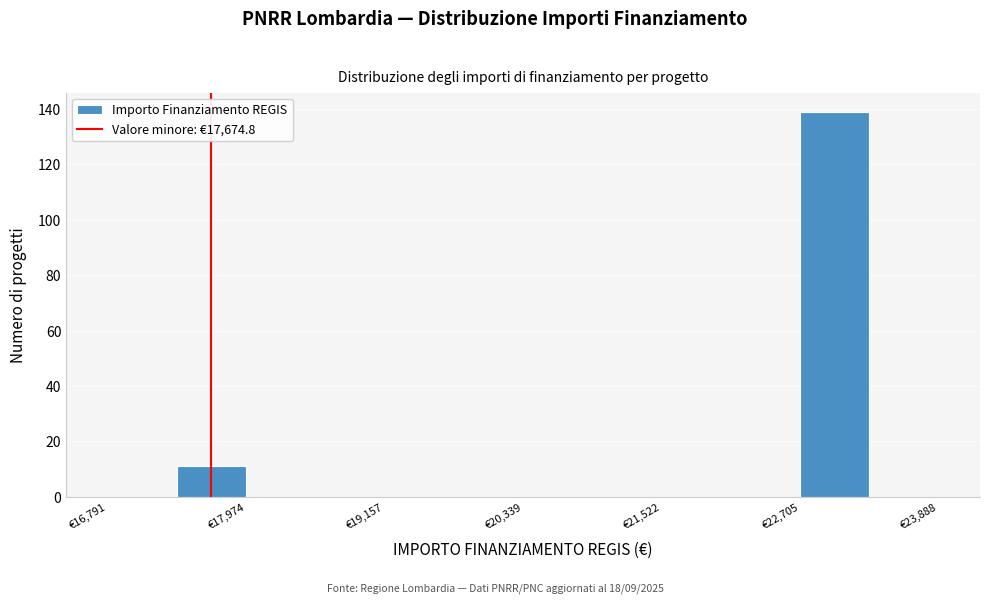

Around what value on the x-axis is the tallest bar? Give the approximate position of its centre, as read against the axis.

23000